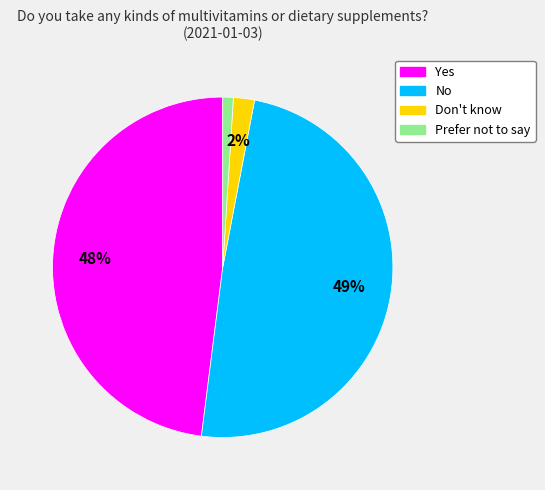

How many slices are in this pie chart?

4